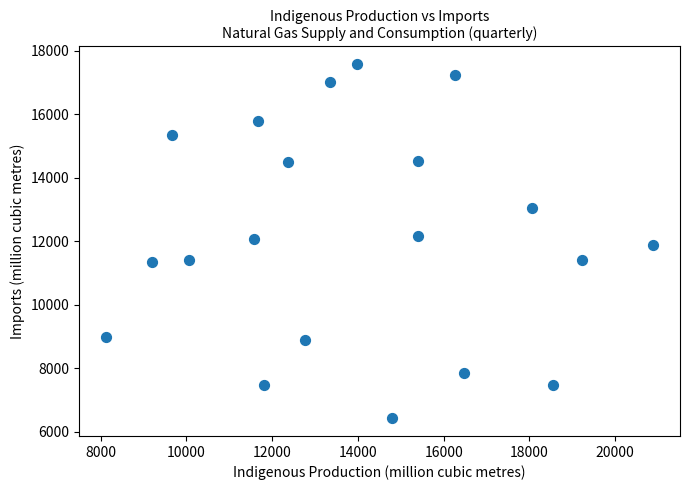

What is the range of Y values (max minus min)?

11156.2